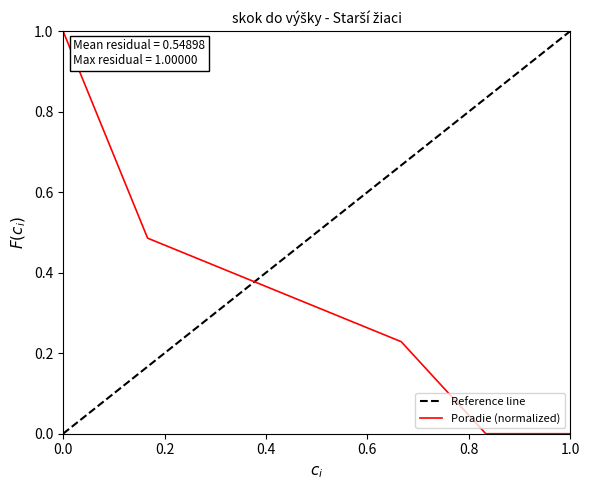

The value of Poradie (normalized) at 1.0 is 0.0. True or false?

True